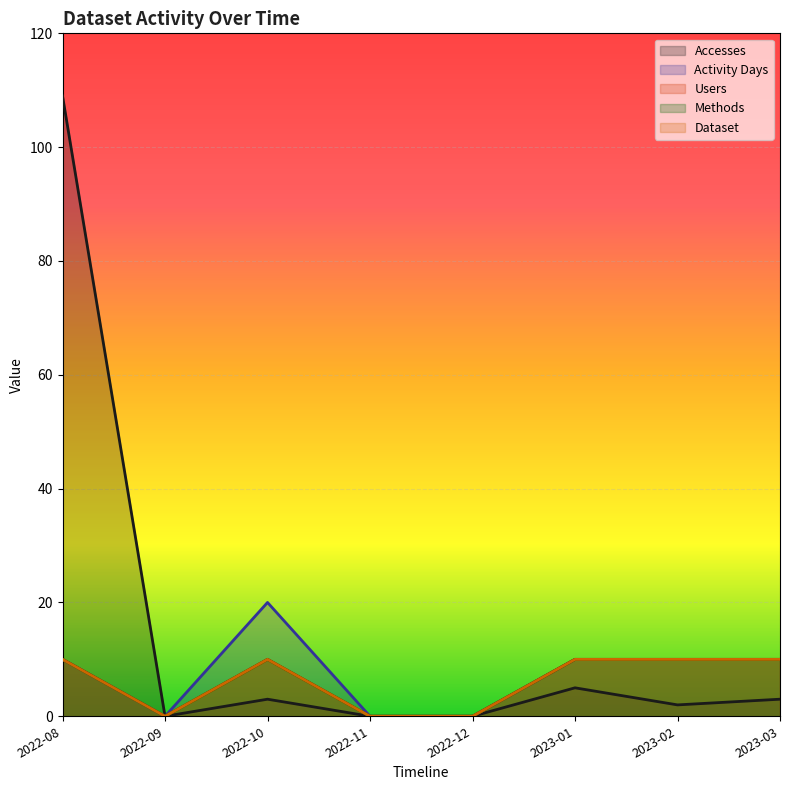

What value does the Dataset series have at 2022-10?

10